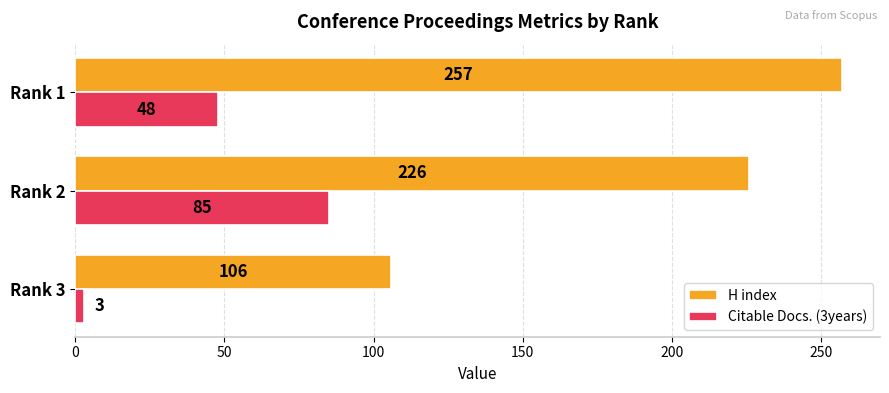

Read the Citable Docs. (3years) value at Rank 2.

85